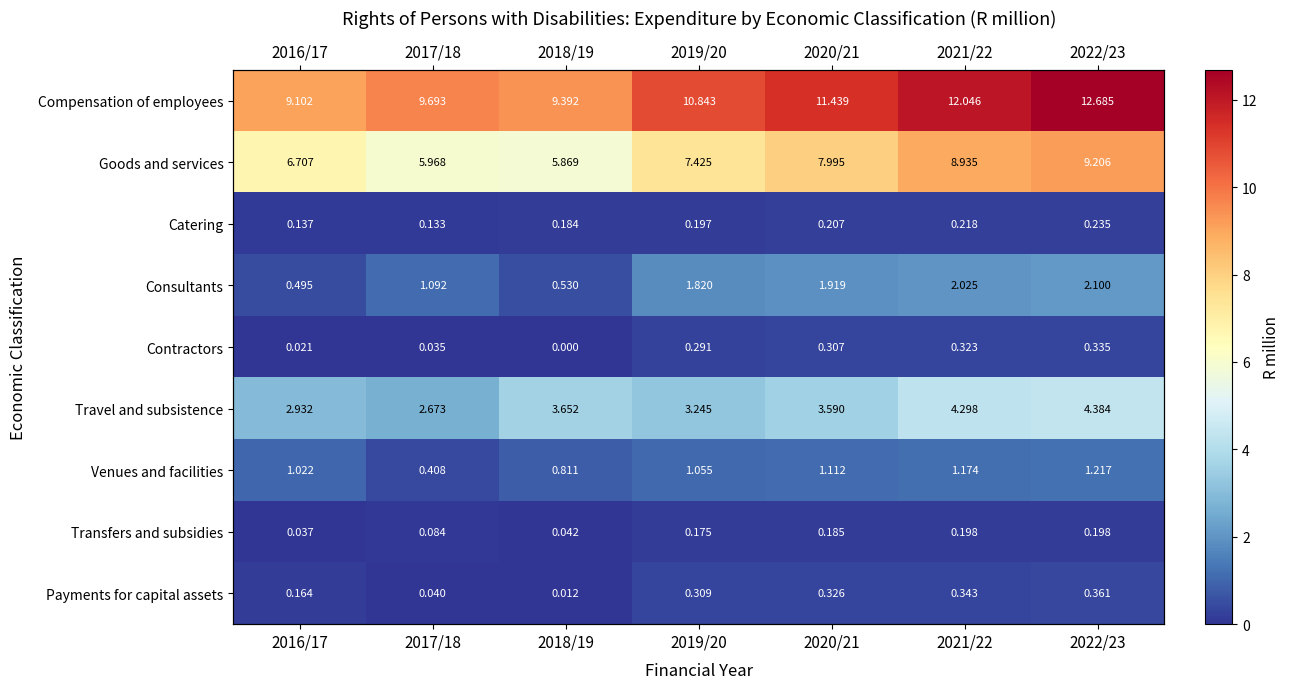

Which series has the largest total across all categories?

Compensation of employees